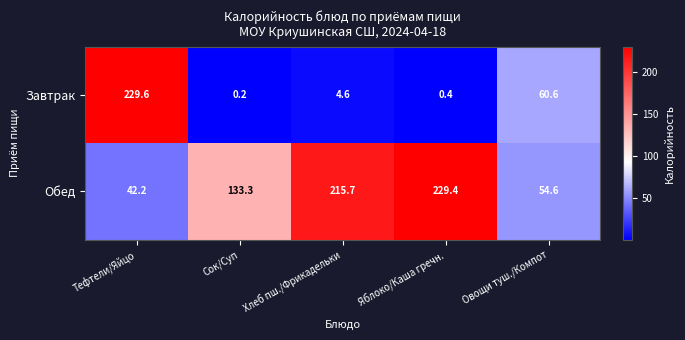

At which category is the sum across all series the highest?

Тефтели/Яйцо